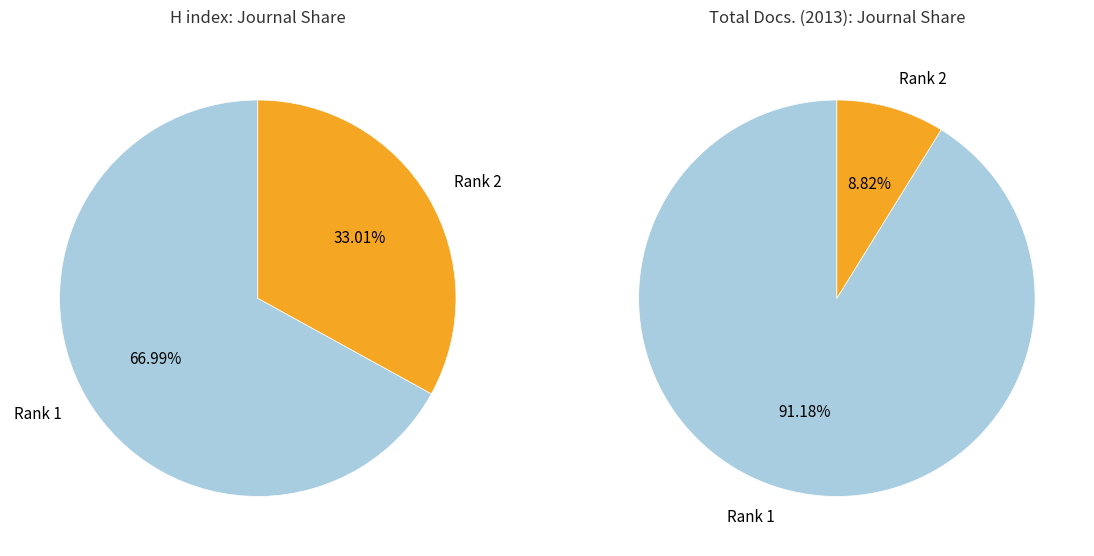

Is it true that TIDEE is 1% of the pie?

False